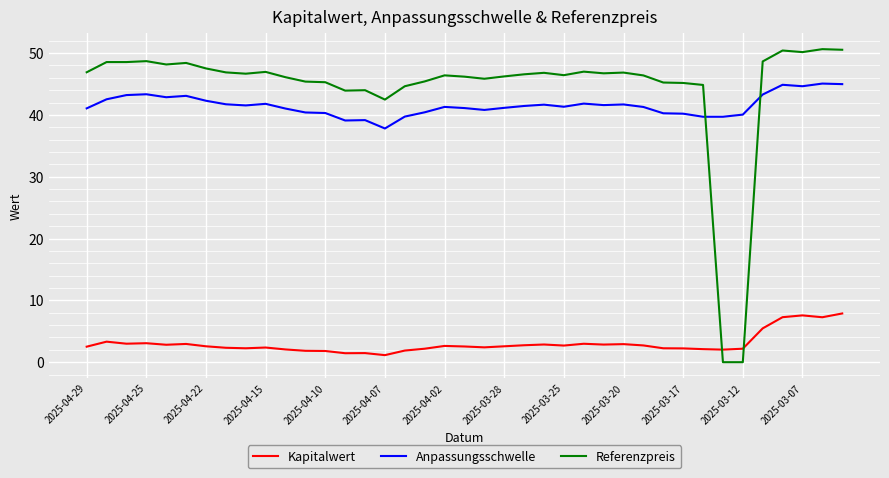

True or false: Referenzpreis has more than 1 points higher than both neighbors.

True